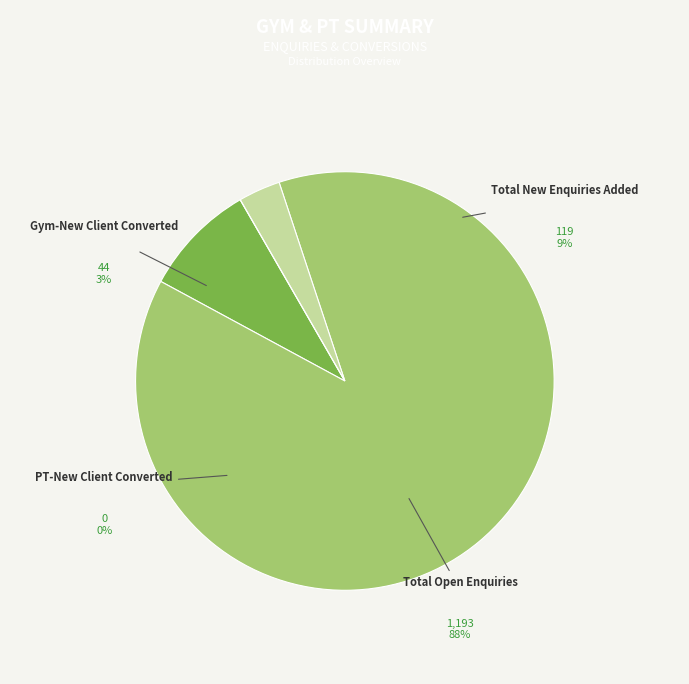

Rank the categories by value from highest to lowest.

Total Open Enquiries, Total New Enquiries Added, Gym-New Client Converted, PT-New Client Converted